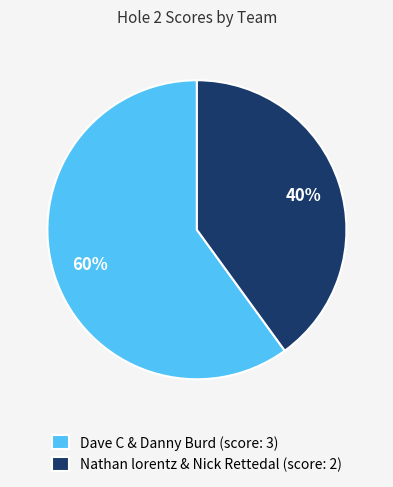

What percentage is the Dave C & Danny Burd slice, to the nearest percent?

60%